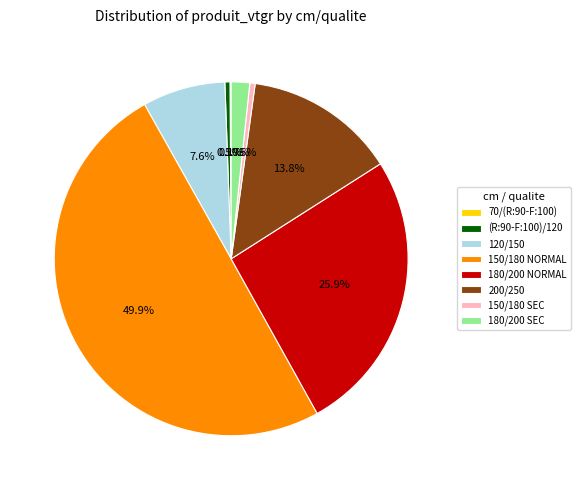

Is the sum of (R:90-F:100)/120 and 200/250 greater than half?

No